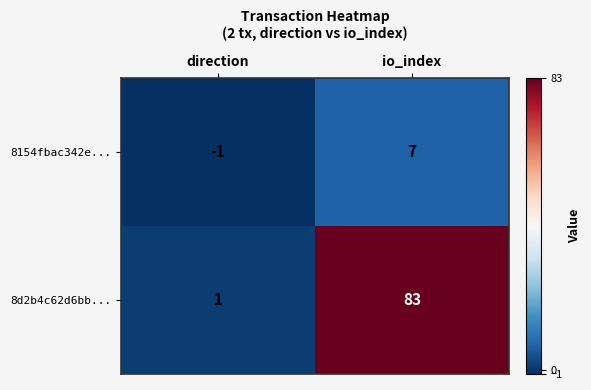

What is the average value of the 8154fbac342e... series?

3